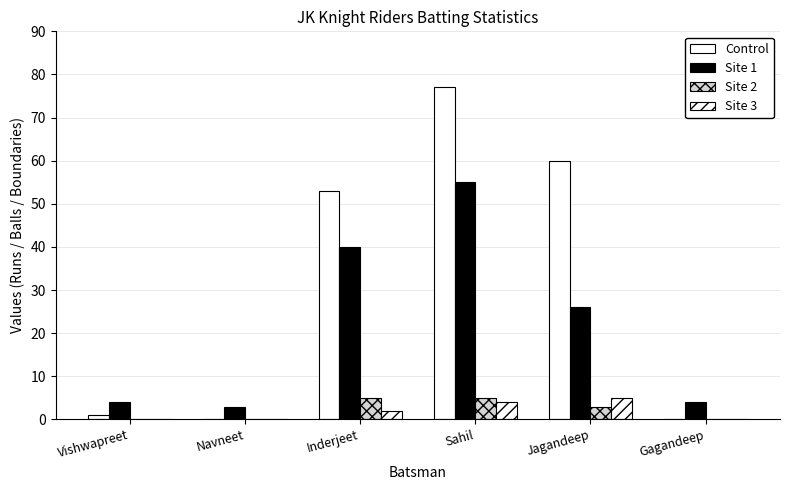

How many data points does each series have?

6